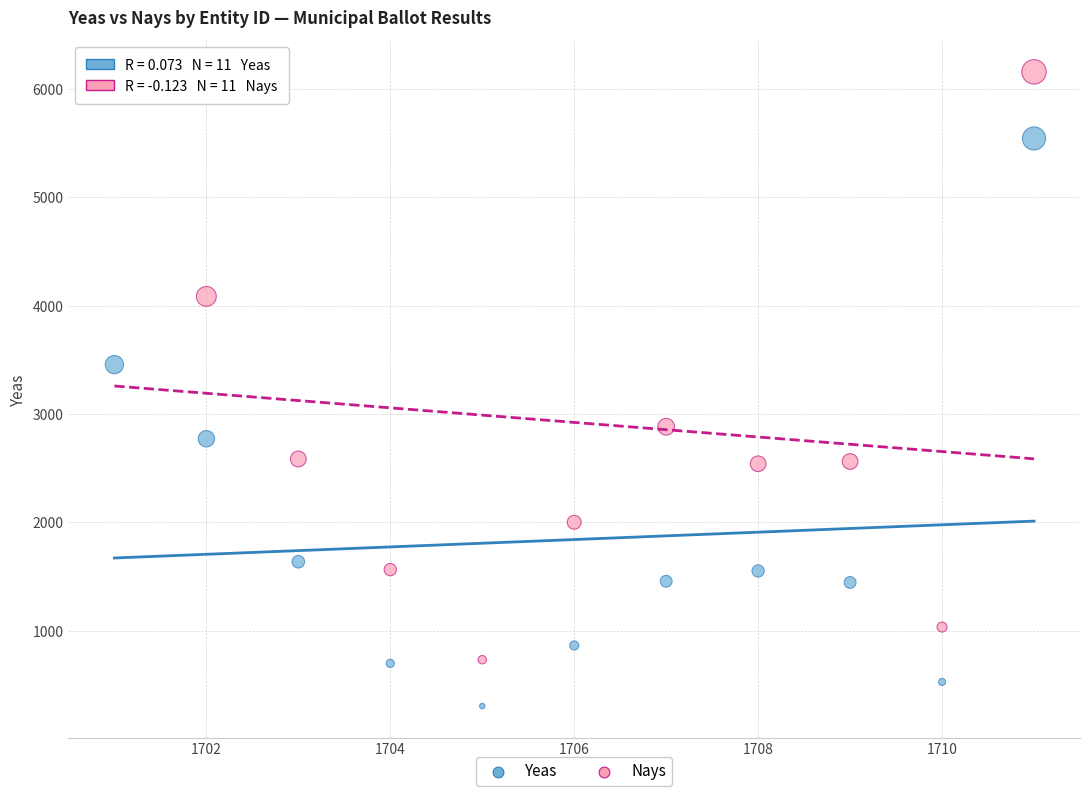

Which series reaches the minimum Y coordinate?

Yeas